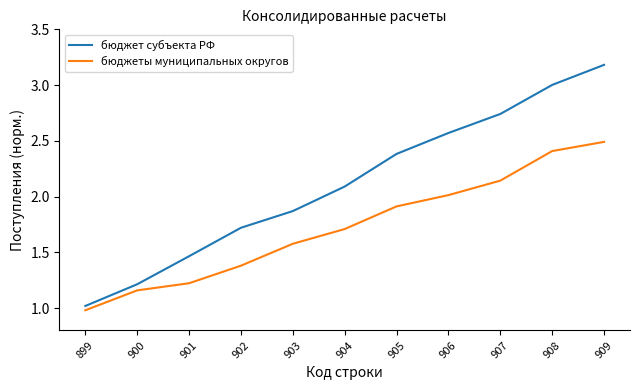

Read the бюджеты муниципальных округов value at 906.

2.0